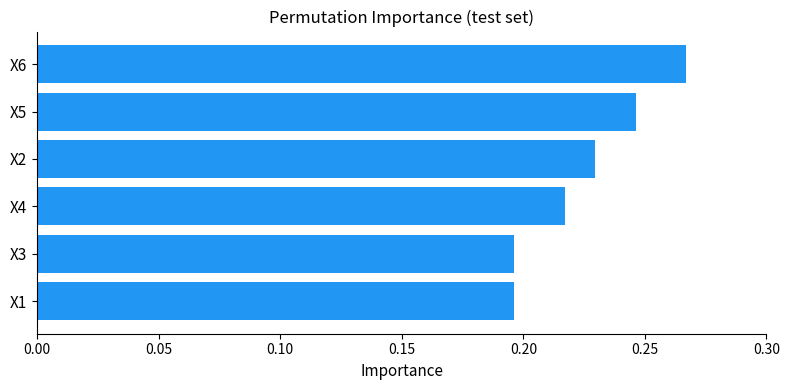

What is the sum of the values at X1 and X3?

0.4